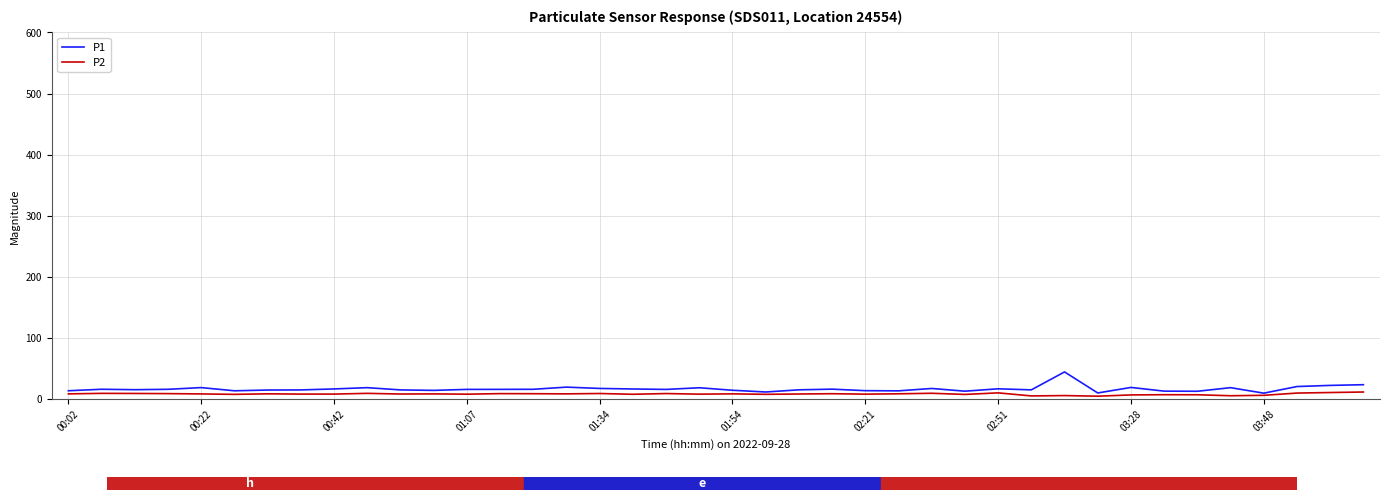

What is the maximum value shown in the chart?

44.3